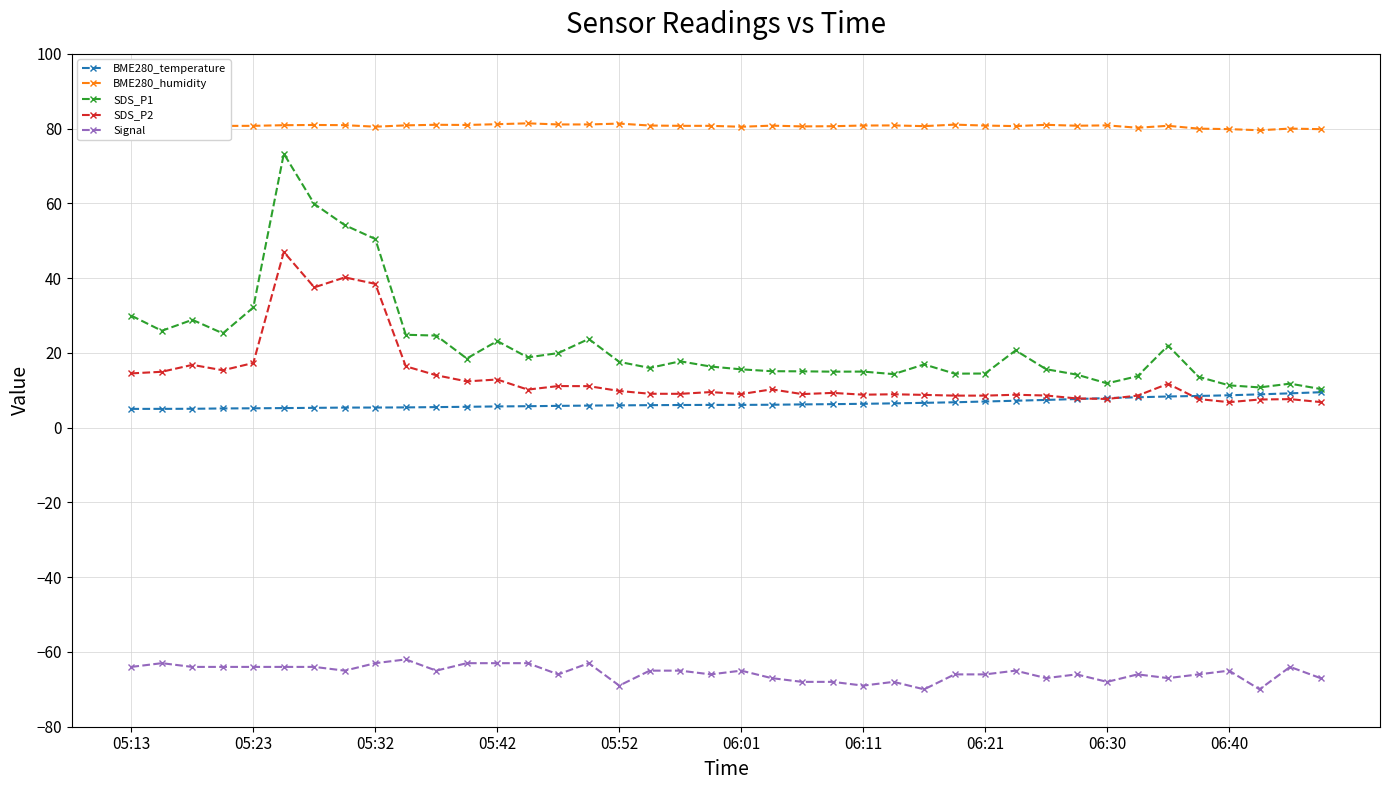

True or false: BME280_humidity and BME280_temperature intersect in this chart.

False